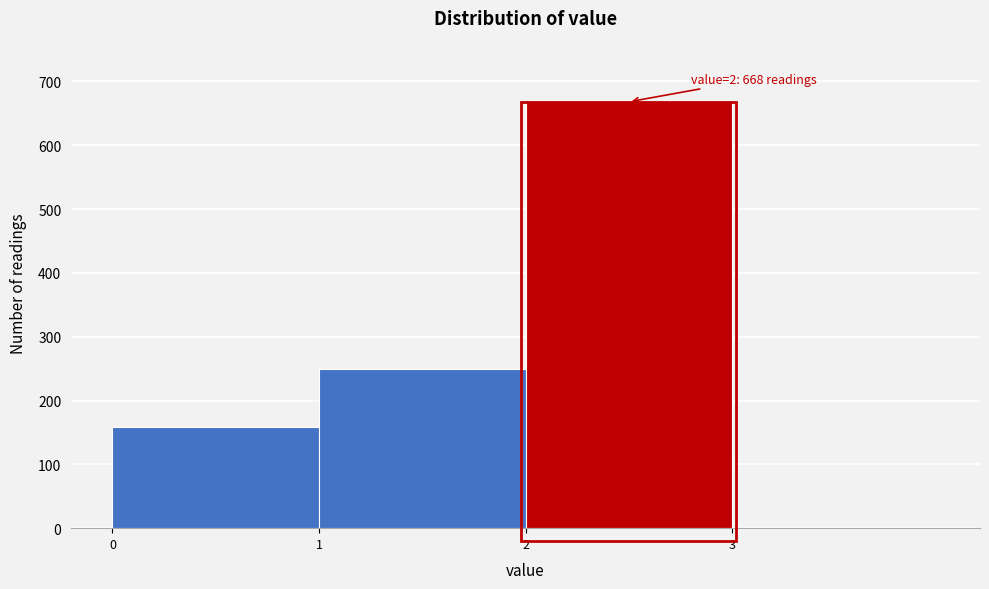

Which range on the x-axis has the tallest bar?

2 to 3